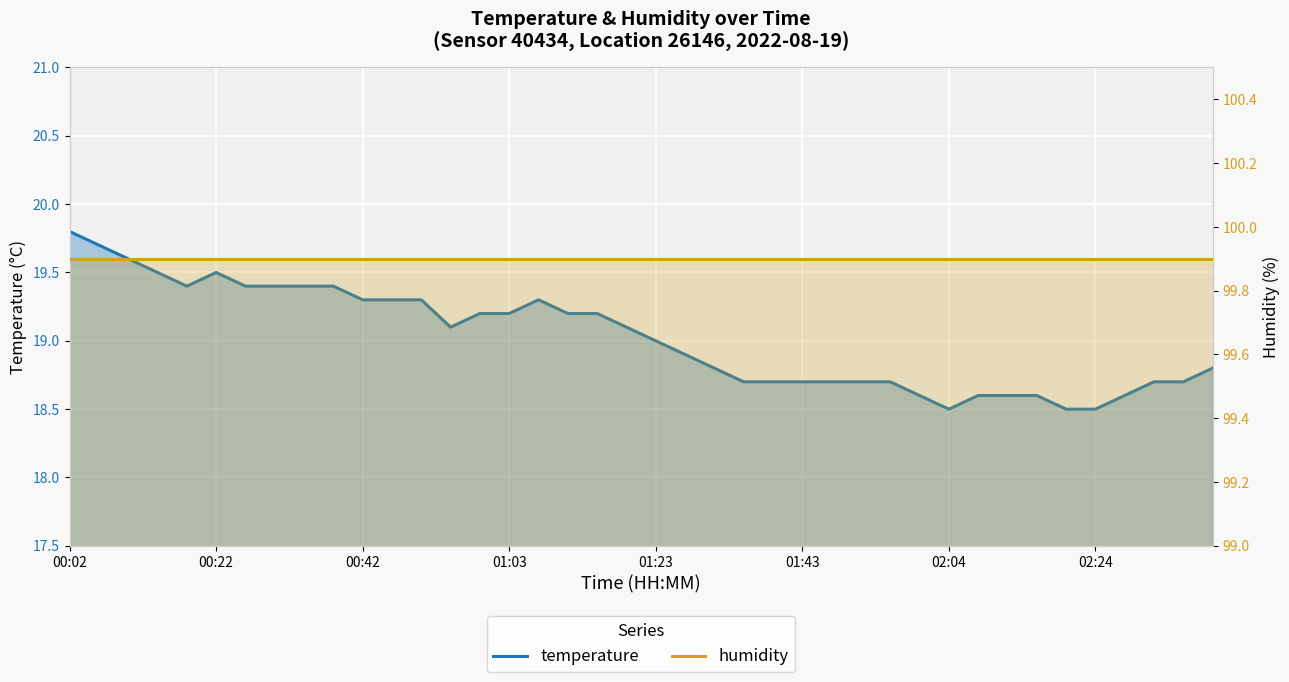

How many lines are shown in the chart?

2